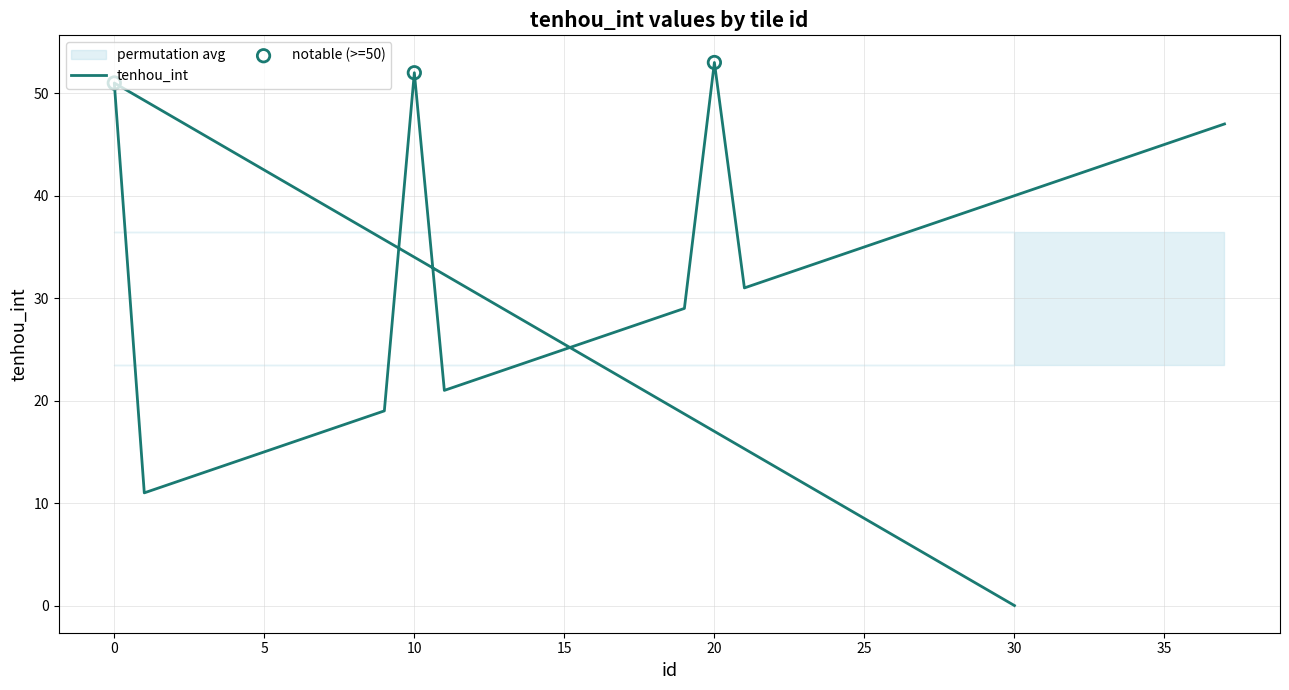

Which has a higher value, 5 or 8?

8